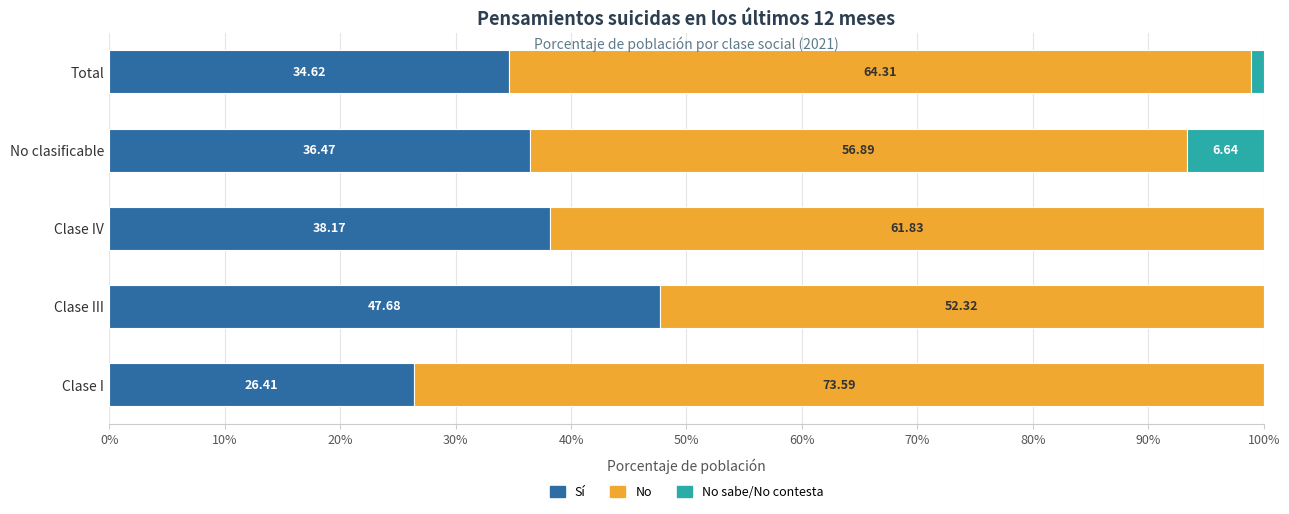

At which label does Sí reach its peak?

Clase III